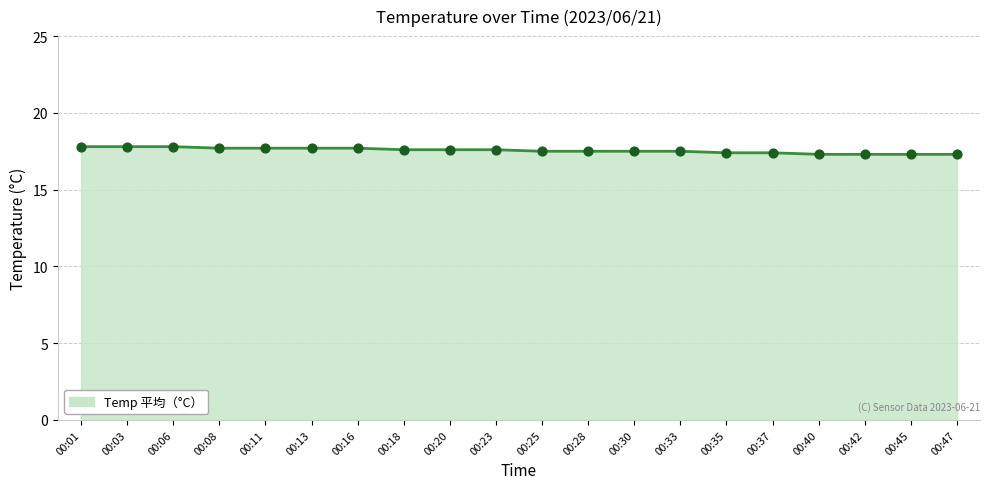

What is the ratio of the value at 00:01 to the value at 00:37?

1.0